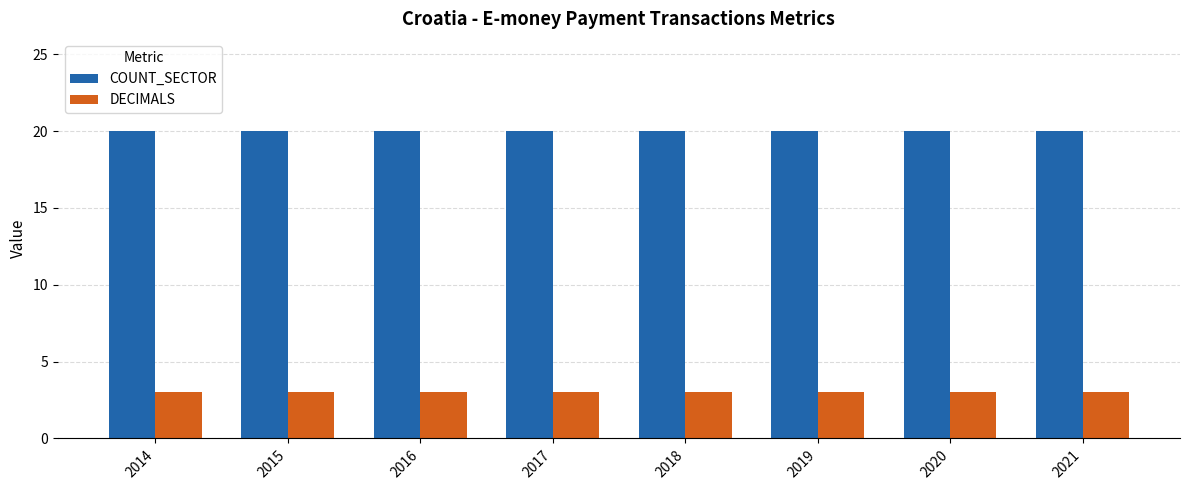

What is the maximum value for COUNT_SECTOR?

20